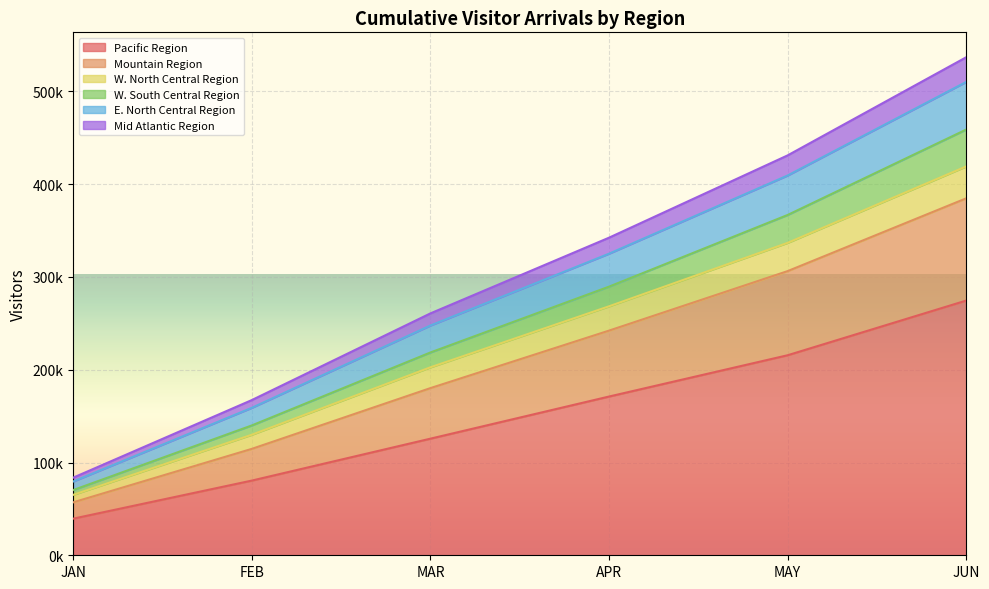

What position from the left is APR?

4